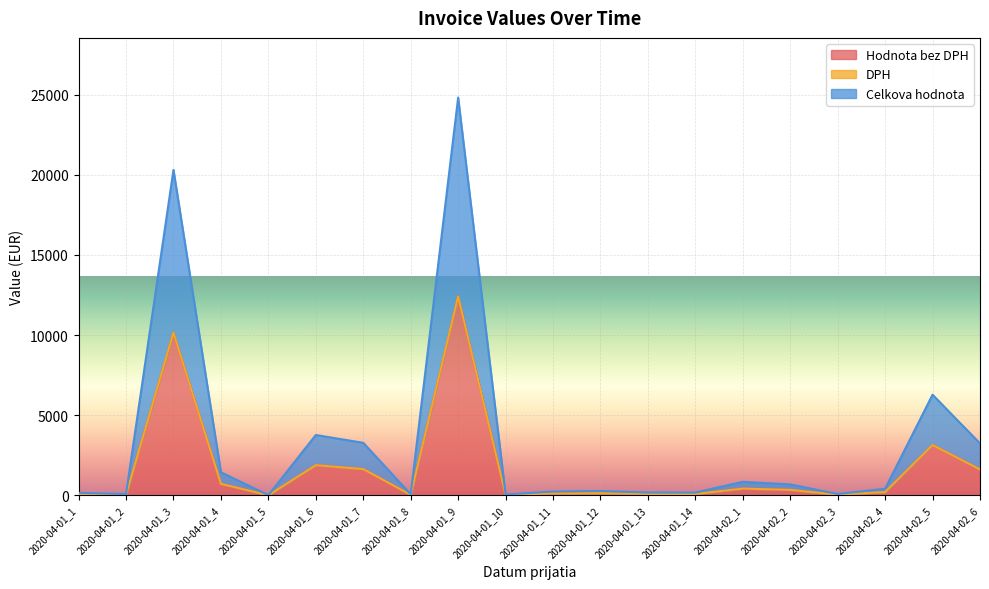

What is the value of the Celkova hodnota point at the 1st from the left?

155.5